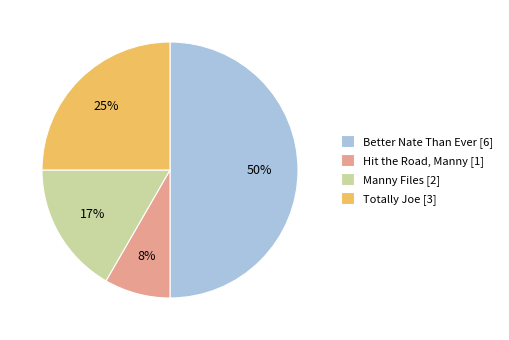

Count the number of slices in the pie.

4